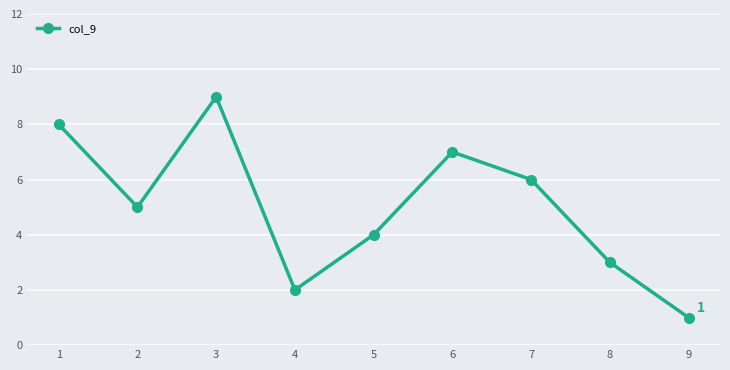

How many lines are shown in the chart?

1